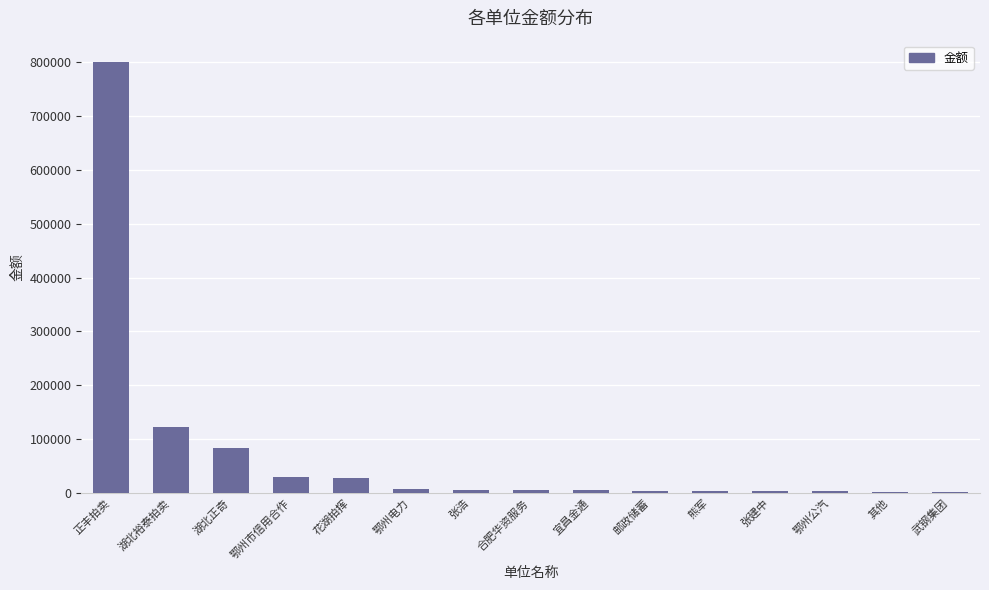

What is the sum of all values?

1102437.6